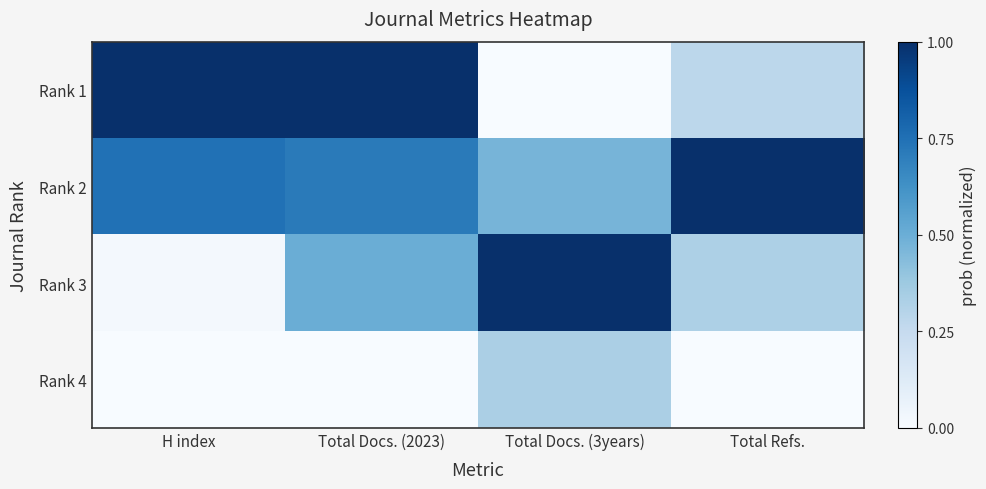

How many data points does each series have?

4